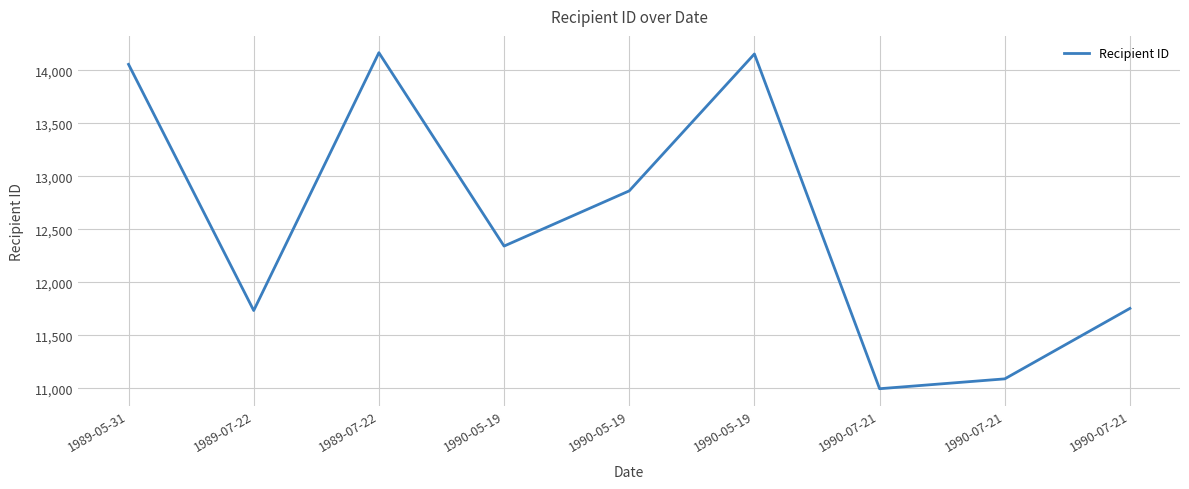

List the labels in order of value, smallest first.

1990-07-21, 1990-07-21, 1989-07-22, 1990-07-21, 1990-05-19, 1990-05-19, 1989-05-31, 1990-05-19, 1989-07-22